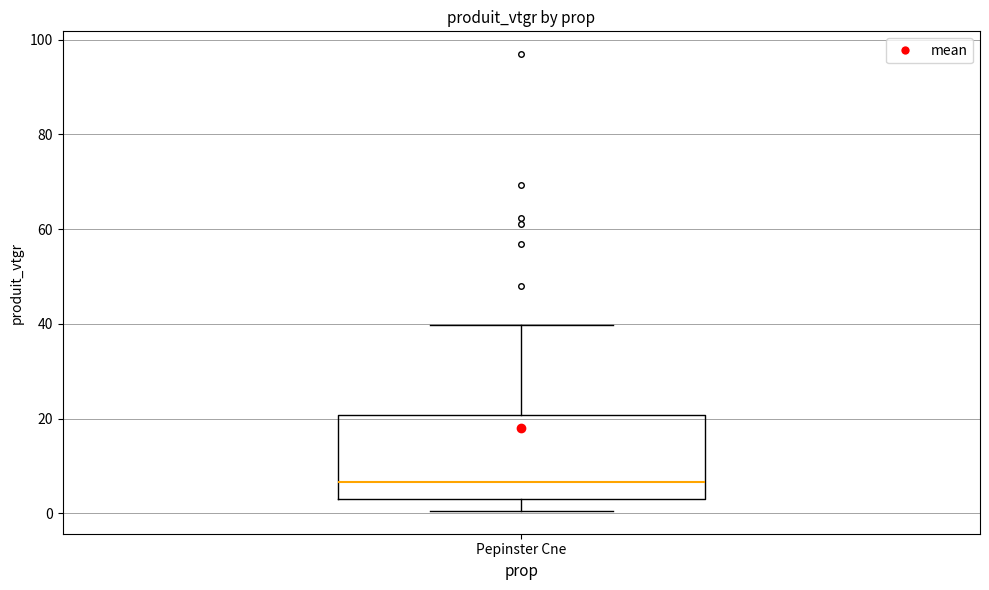

Read this box plot against the y-axis: the position of the median line, the range covered by the box, and the ends of both whiskers. The values are not printed on the chart, so give them approximately, as read against the axis.

median 6, box 4 to 20, whiskers 0 to 40